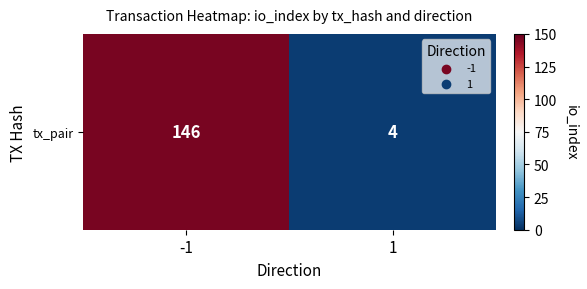

What is the minimum value shown in the chart?

4